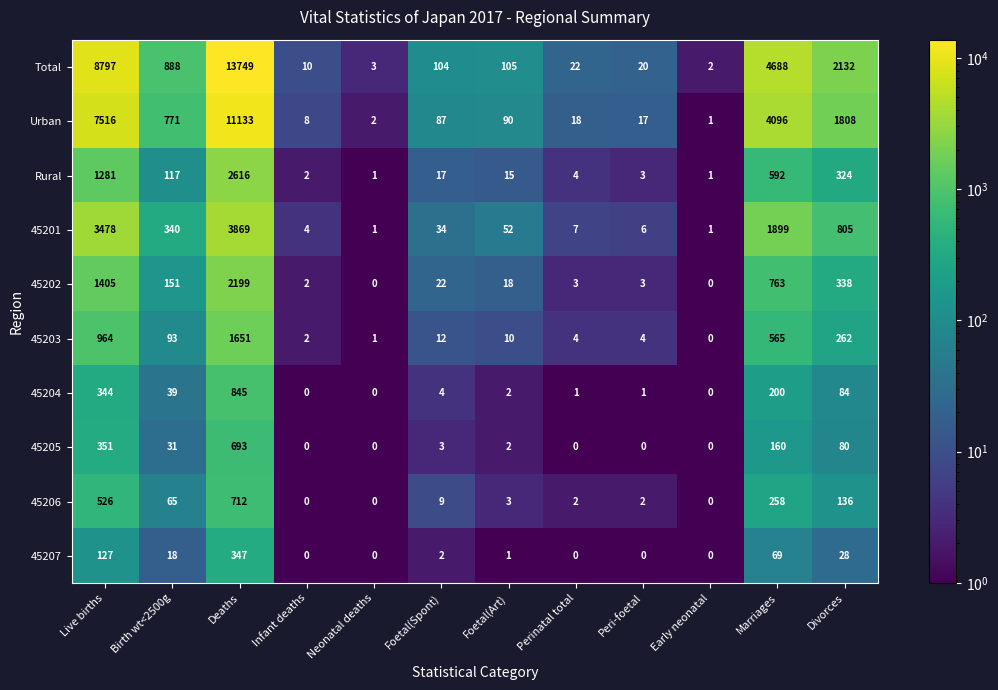

What is the difference between the second highest and minimum values in the 45205 series?

351